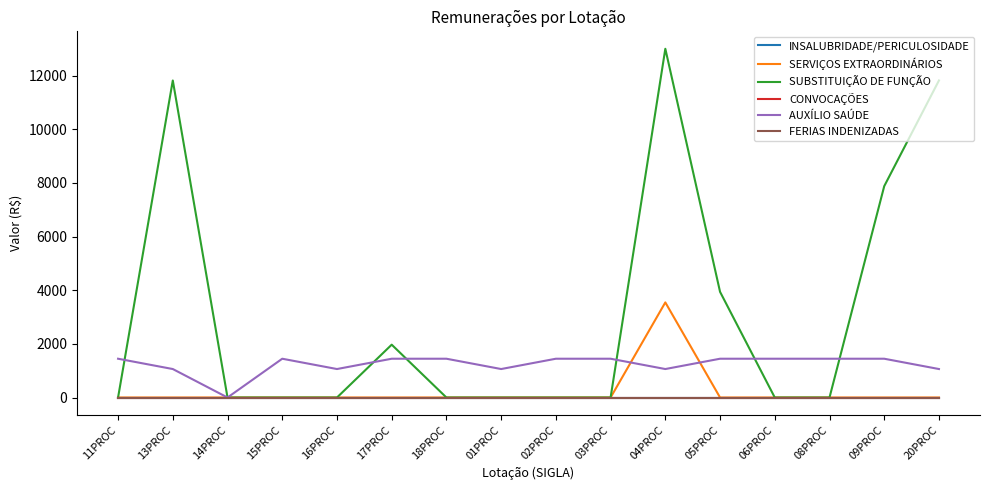

Does the chart display data point markers on the line(s)?

No